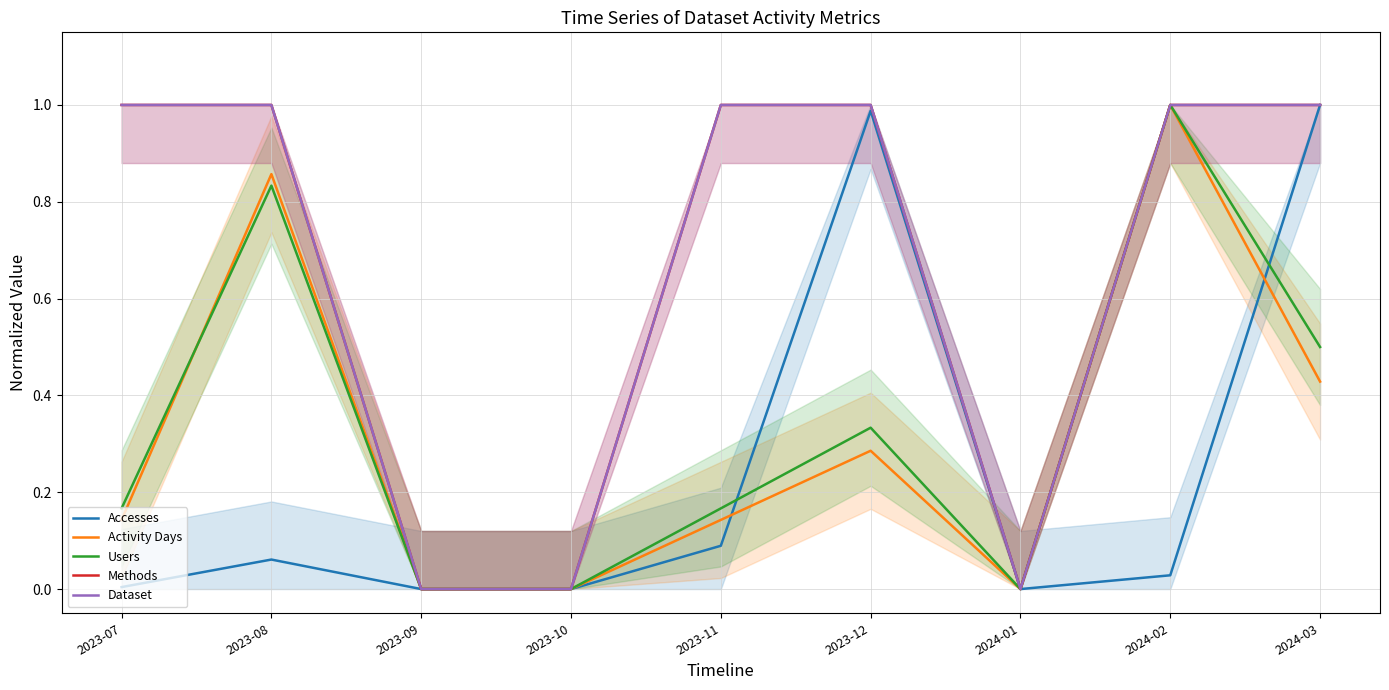

True or false: Activity Days and Dataset intersect in this chart.

False